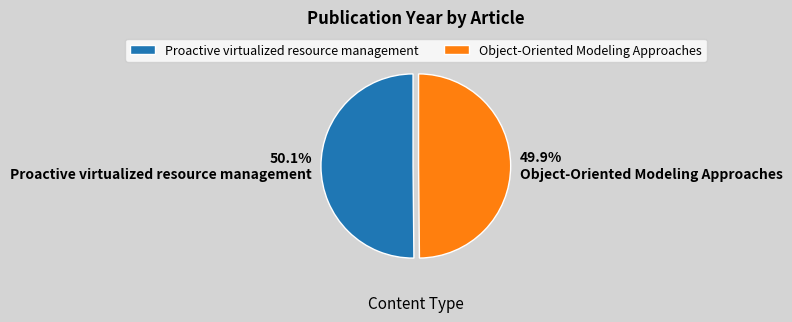

Does any single category account for the majority?

Yes